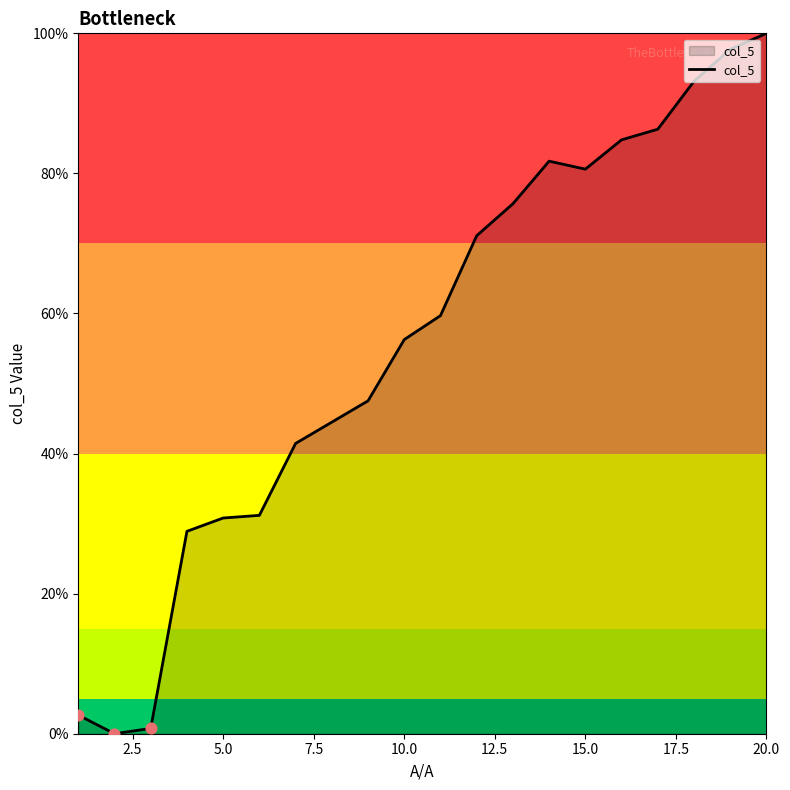

What is the difference between the maximum and minimum values?

100.0